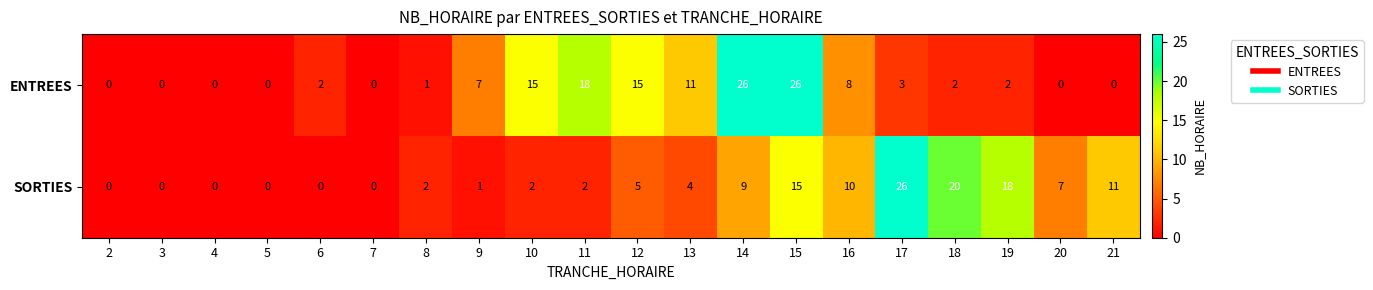

At 15, list the series in order from largest to smallest.

ENTREES, SORTIES